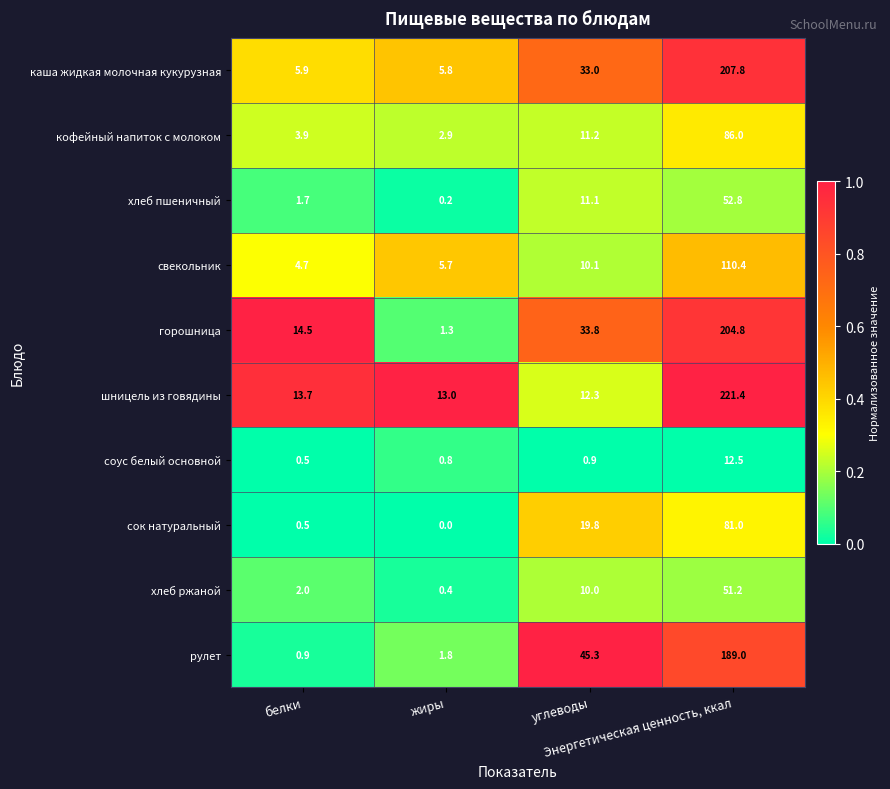

What is the difference between the second highest and minimum values in the шницель из говядины series?

1.4